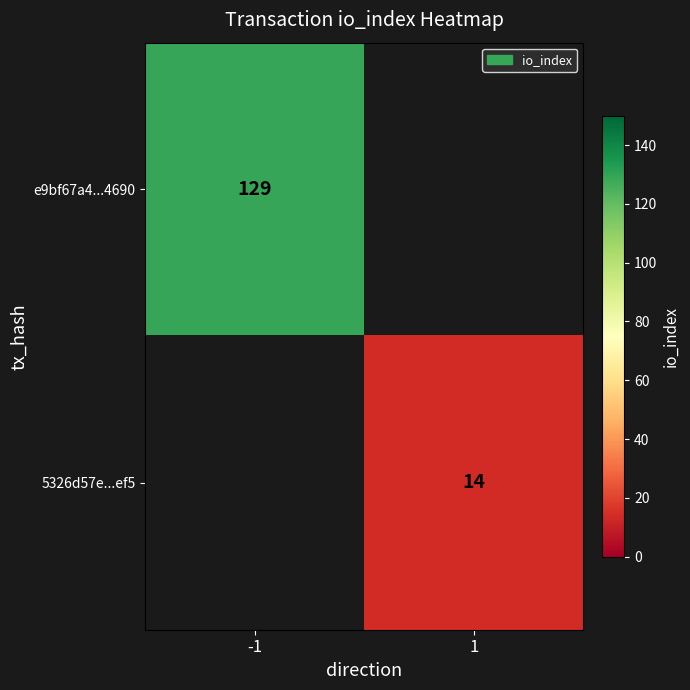

Is it true that e9bf67a4...4690 equals 179 at -1?

False